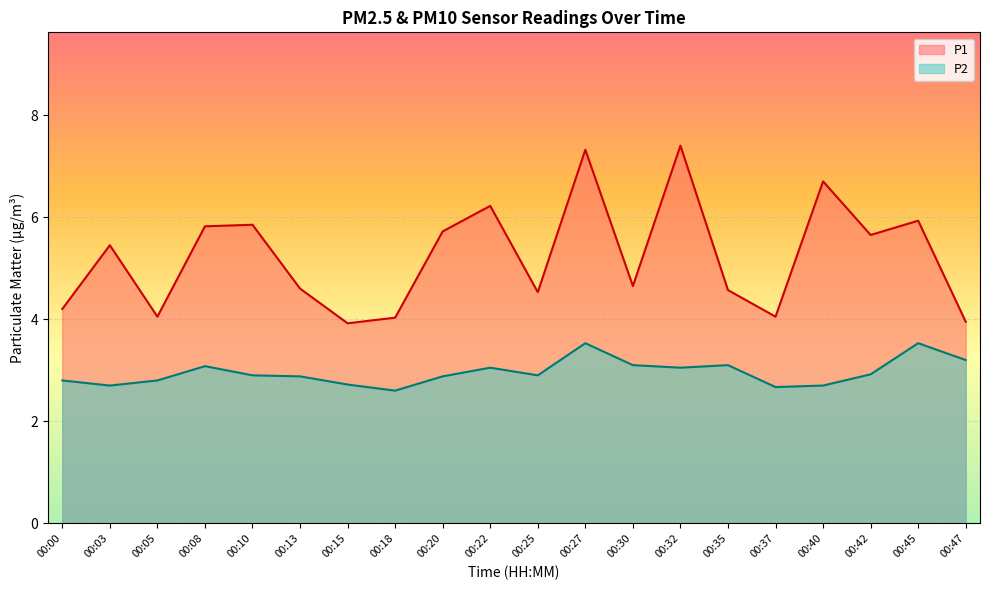

True or false: P1 and P2 intersect in this chart.

False